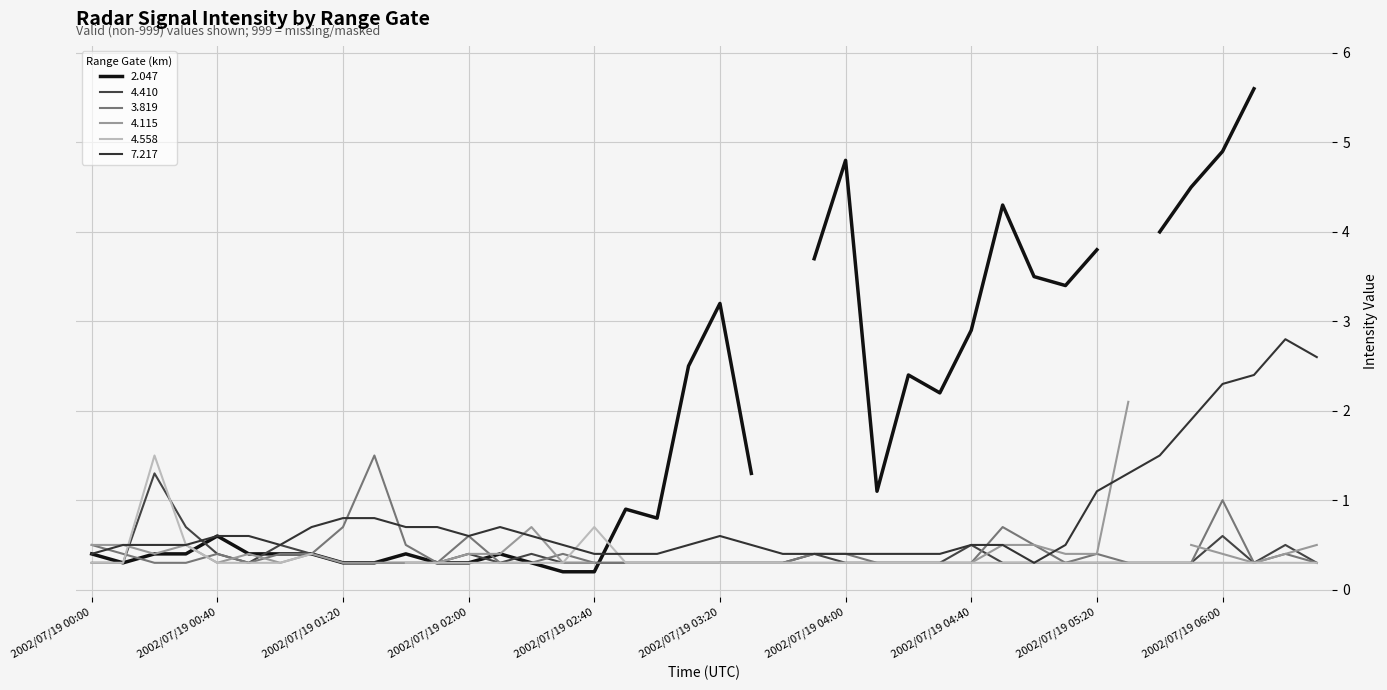

What is the value of the 3.819 point at the 32nd from the left?

0.3